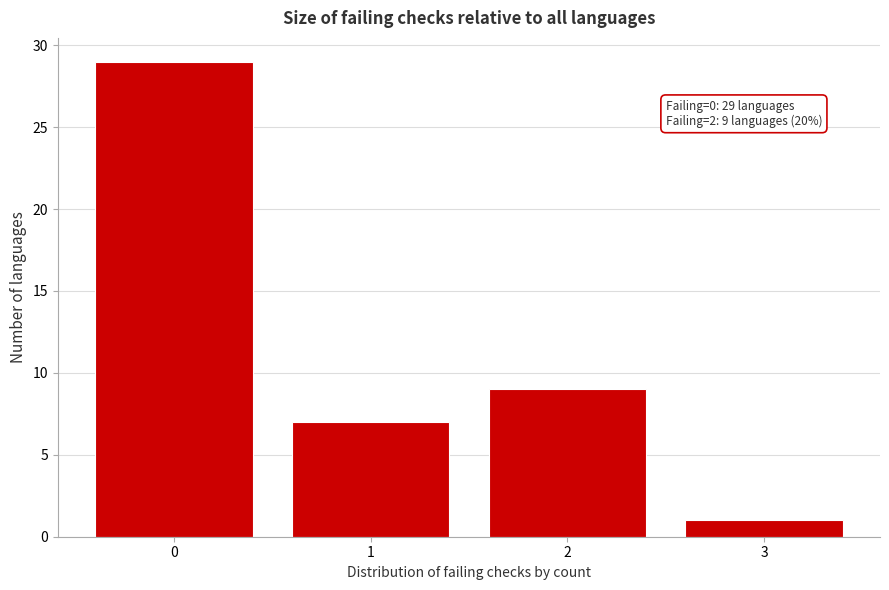

Over which range of the x-axis is the bar tallest?

-0.5 to 0.5